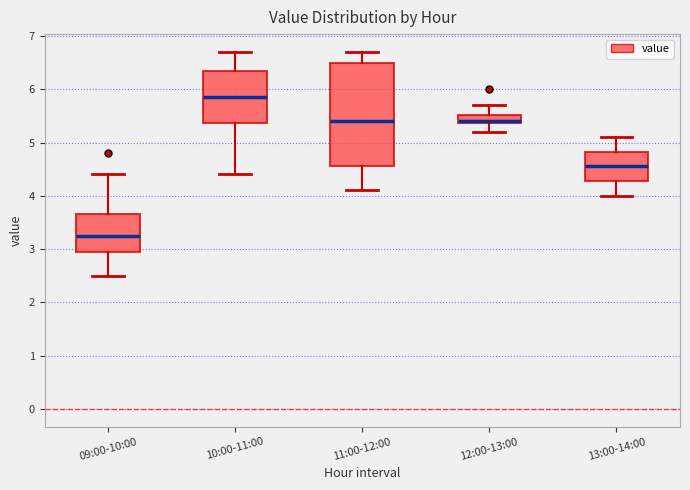

Which box is the tallest, from its lower edge to its upper edge?

11:00-12:00